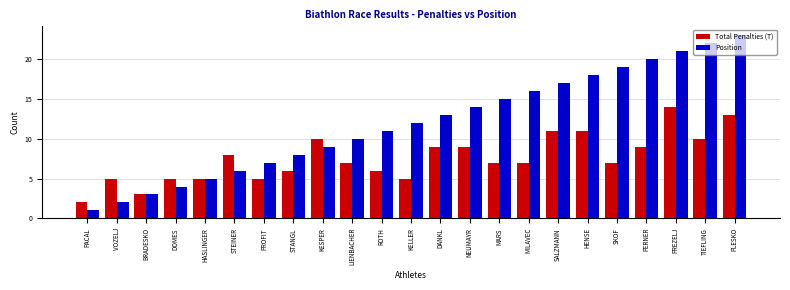

What are all the series names shown in the legend?

Total Penalties (T), Position